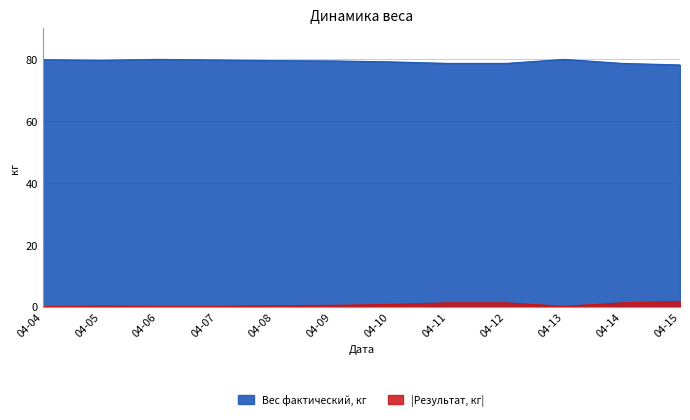

At which category does Вес фактический, кг reach its first local peak?

04-06